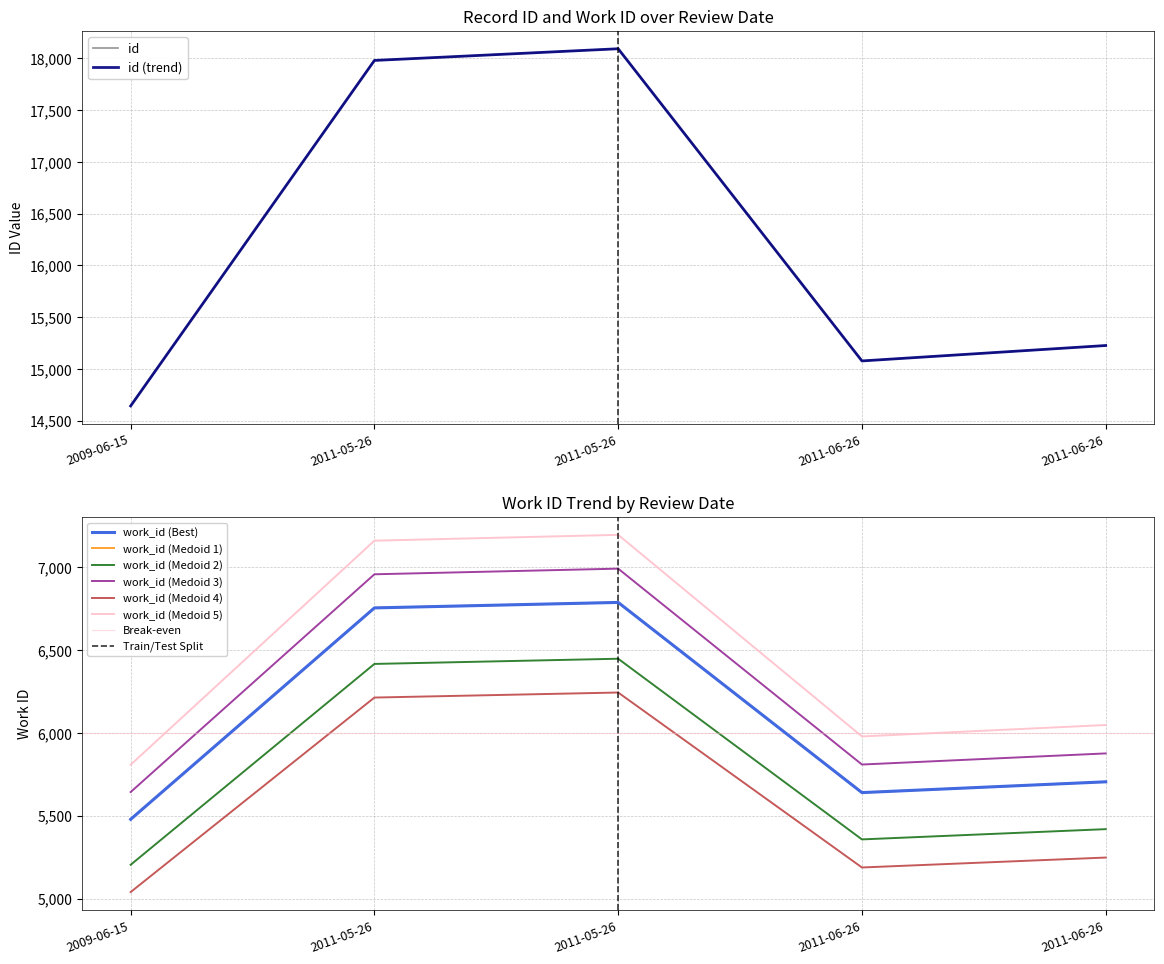

At how many categories does at least one series exceed 13251?

5